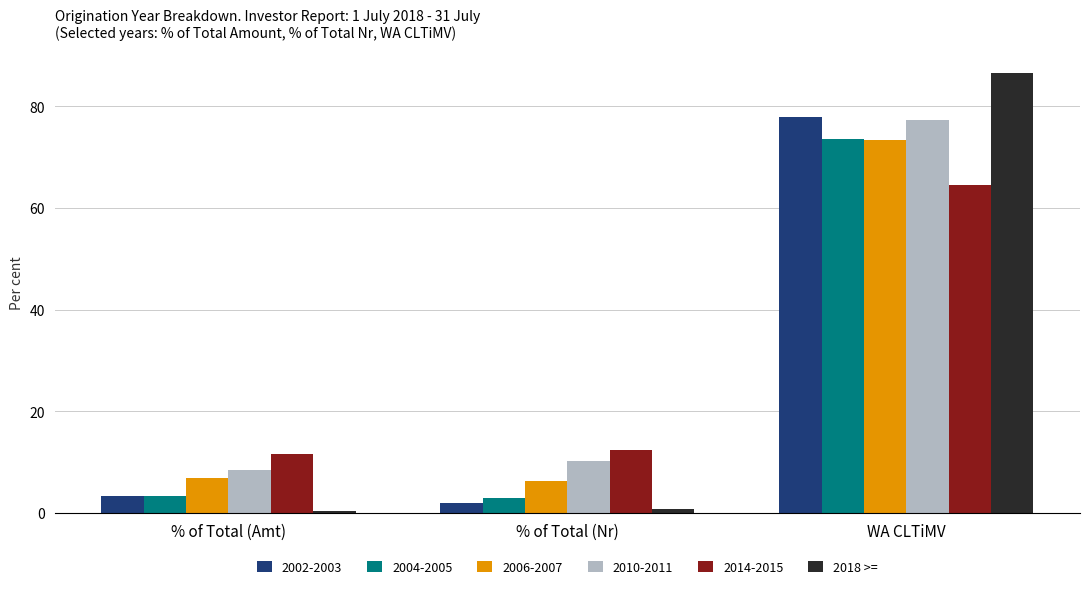

The 2014-2015 series shows 110.6 at WA CLTiMV. True or false?

False